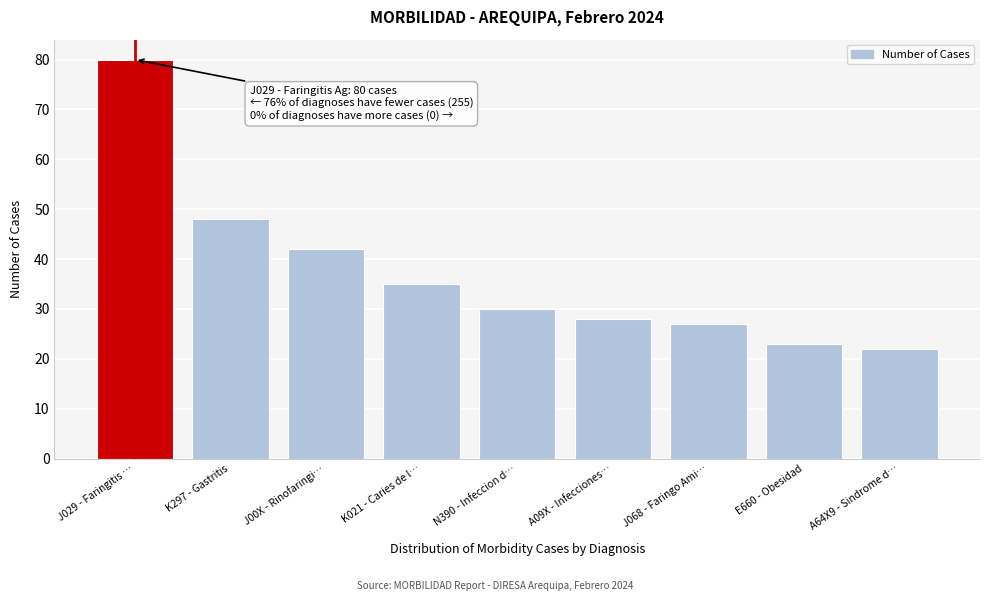

Reading left to right, transcribe all the data shown in this chart.

80	48	42	35	30	28	27	23	22